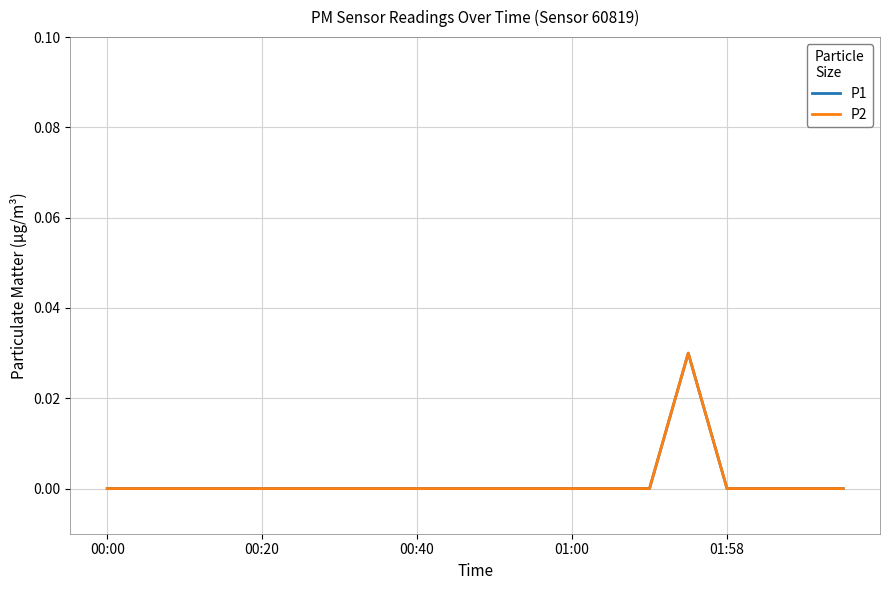

Does the chart display data point markers on the line(s)?

No